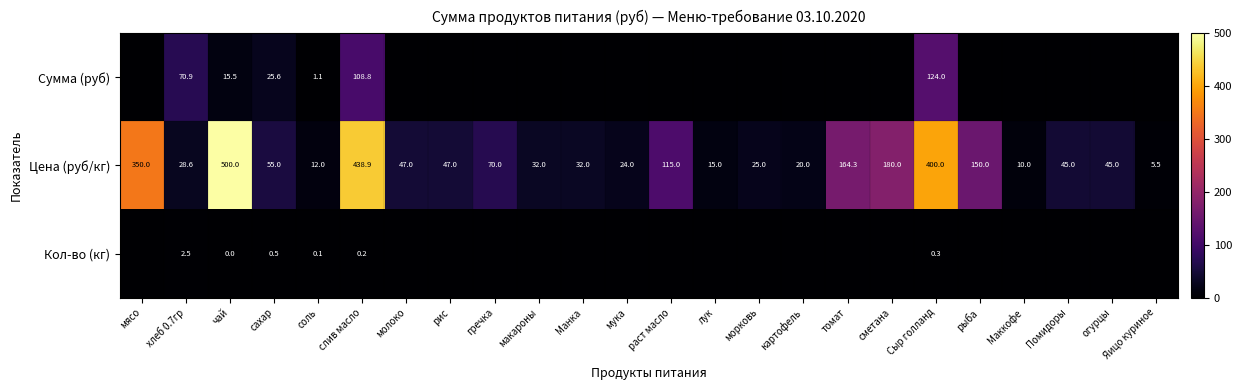

What is the lowest value of the Цена (руб/кг) series?

5.5